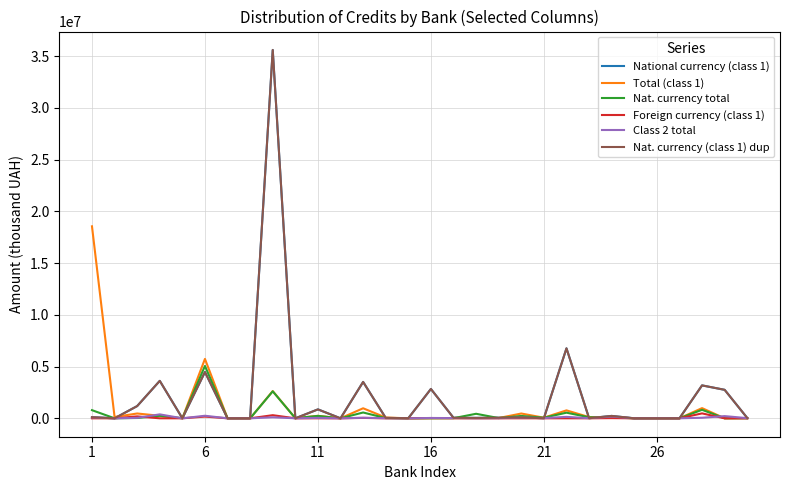

Does the chart have visible grid lines?

Yes